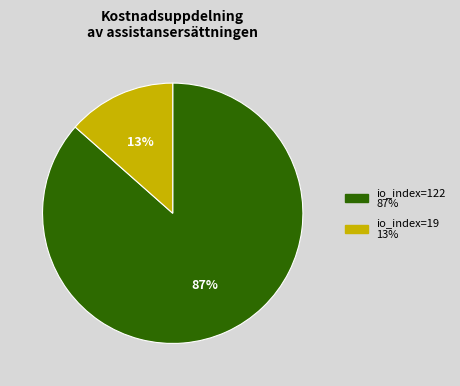

To the nearest percent, what is the combined percentage of io_index=122 and io_index=19?

100%